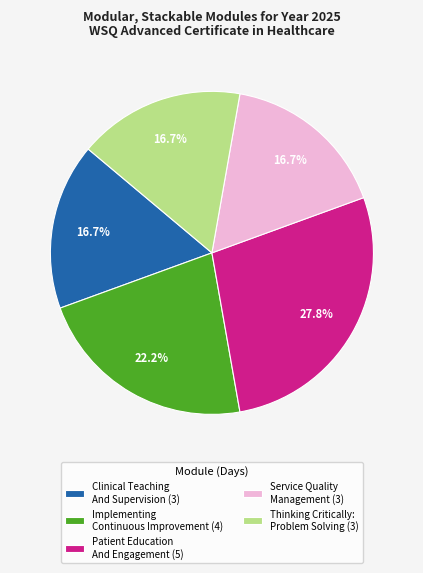

Is there a majority slice in this chart?

No